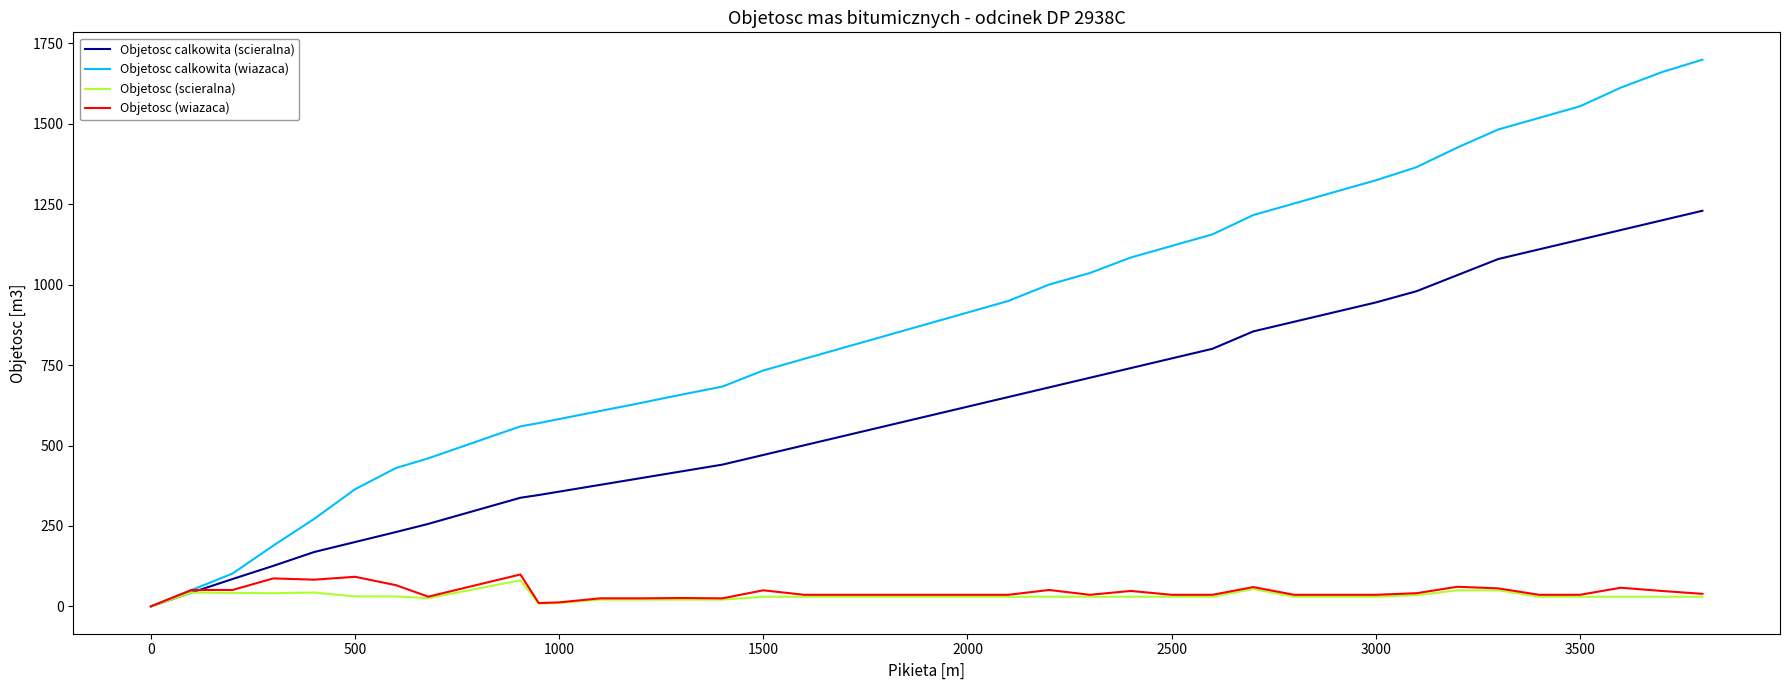

Which series has the largest total across all categories?

Objetosc calkowita (wiazaca)